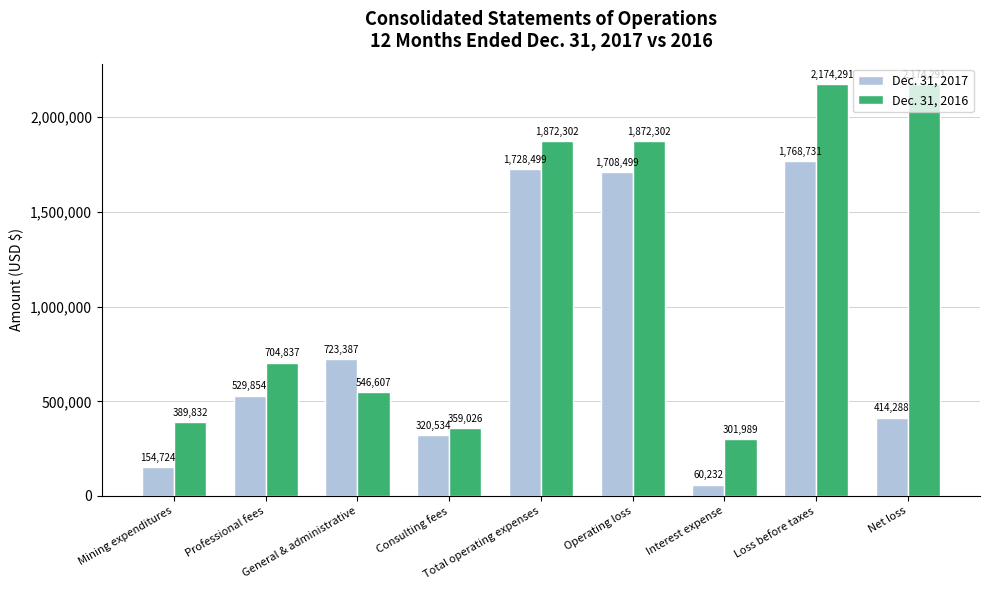

What is the spread (max minus min) of values at Interest expense?

241757